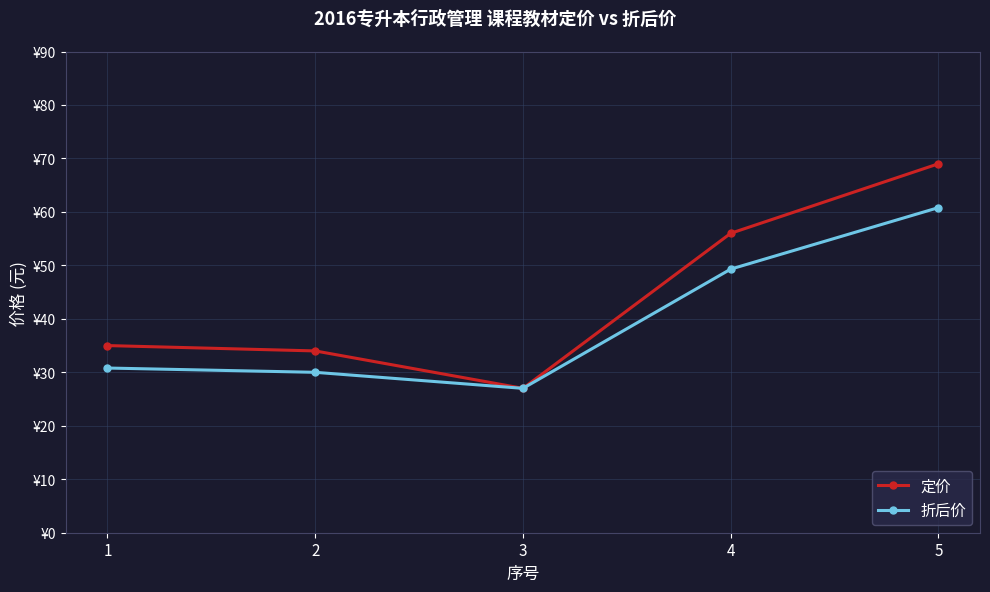

What is the greatest value displayed?

69.0